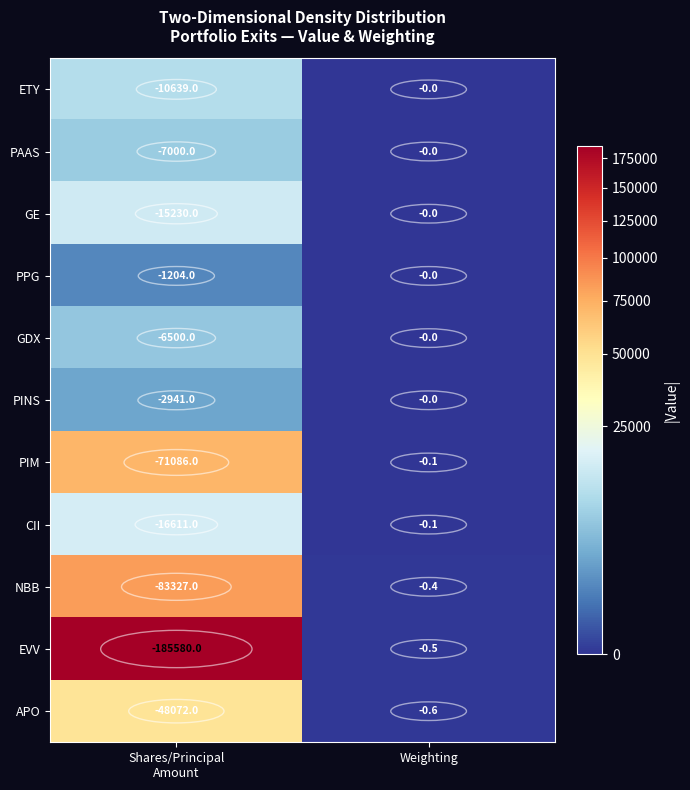

Is the value of PINS at Weighting greater than the value of PIM at Weighting?

Yes